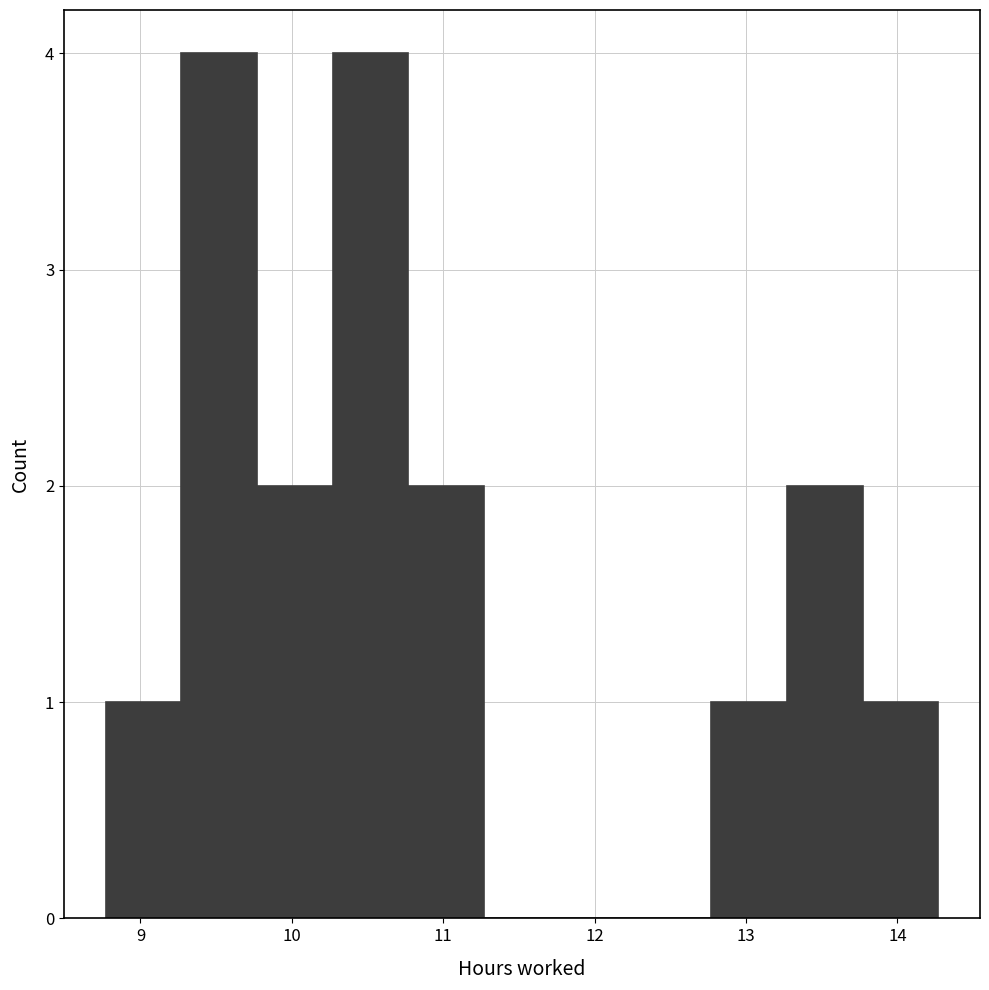

Reading left to right, transcribe this chart: for each bar, give the range it covers on the x-axis and its height. Neither the bar edges nor the heights are printed on the chart, so give them approximately, as read against the axes.

8.77 to 9.27: 1
9.27 to 9.77: 4
9.77 to 10.27: 2
10.27 to 10.77: 4
10.77 to 11.27: 2
11.27 to 11.77: 0
11.77 to 12.27: 0
12.27 to 12.77: 0
12.77 to 13.27: 1
13.27 to 13.77: 2
13.77 to 14.27: 1